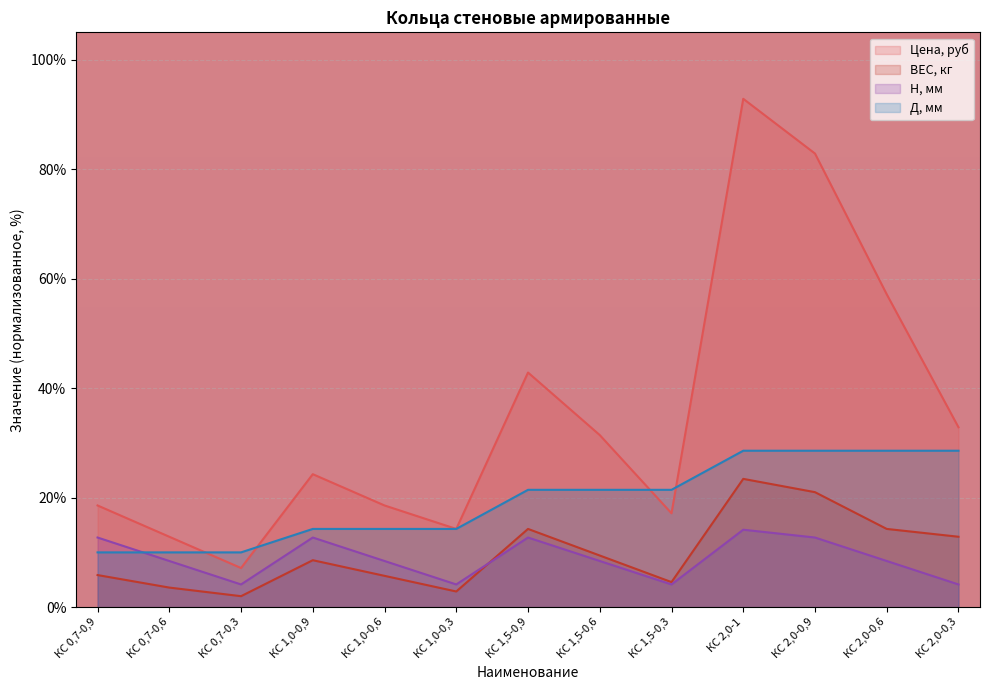

At which label does Н, мм reach its minimum?

КС 0,7-0,3